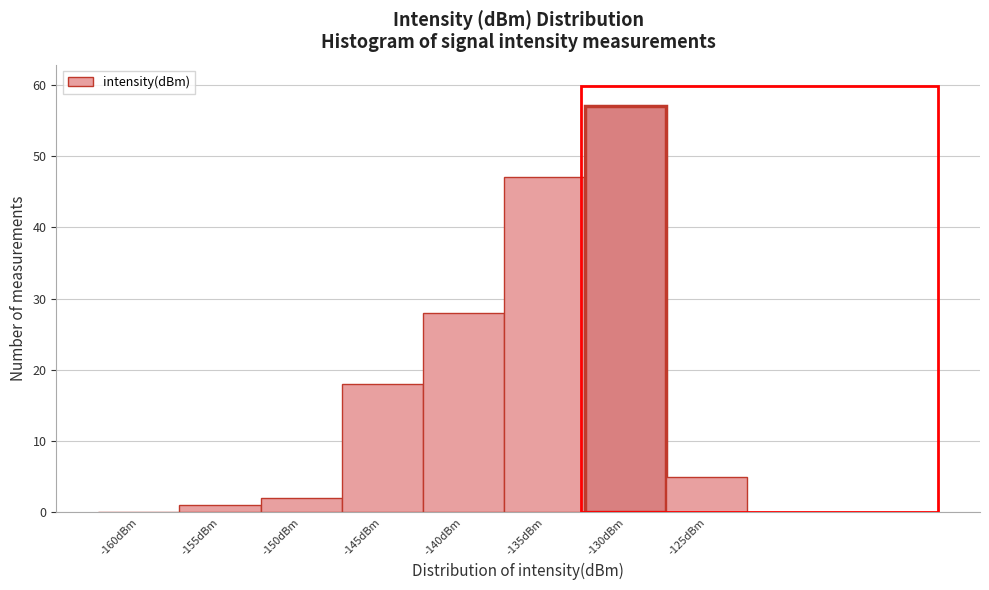

Reading right to left, extract all data points from this chart.

-125dBm=5	-130dBm=57	-135dBm=47	-140dBm=28	-145dBm=18	-150dBm=2	-155dBm=1	-160dBm=0